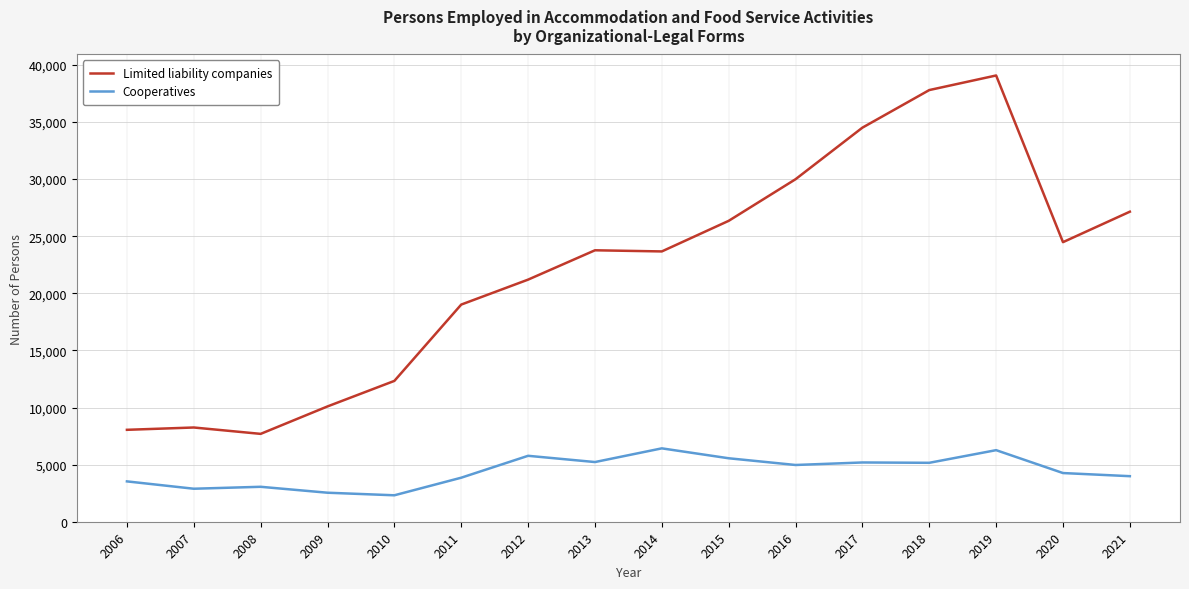

List the series in order of their overall mean, lowest first.

Cooperatives, Limited liability companies